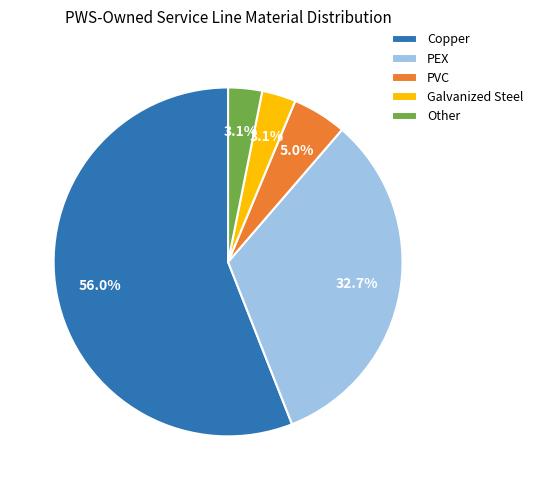

To the nearest percent, what is the combined percentage of Galvanized Steel and Other?

6%